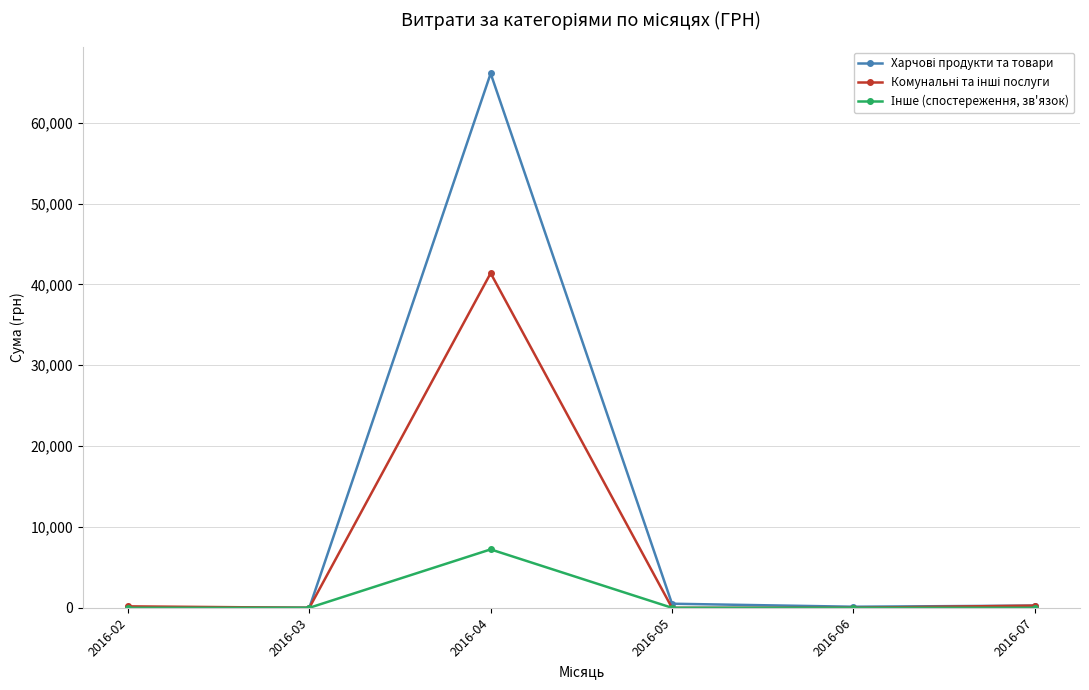

What is the greatest value displayed?

66099.4